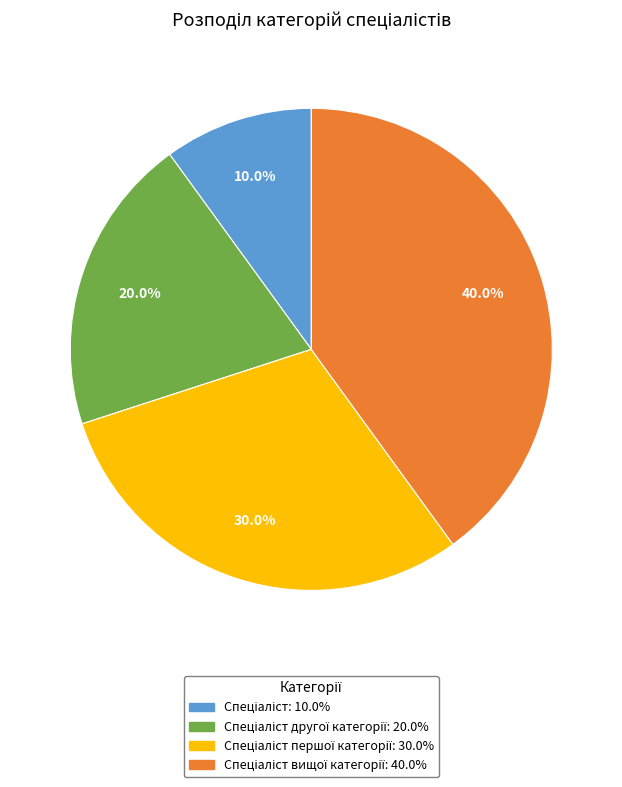

Does any single category account for the majority?

No